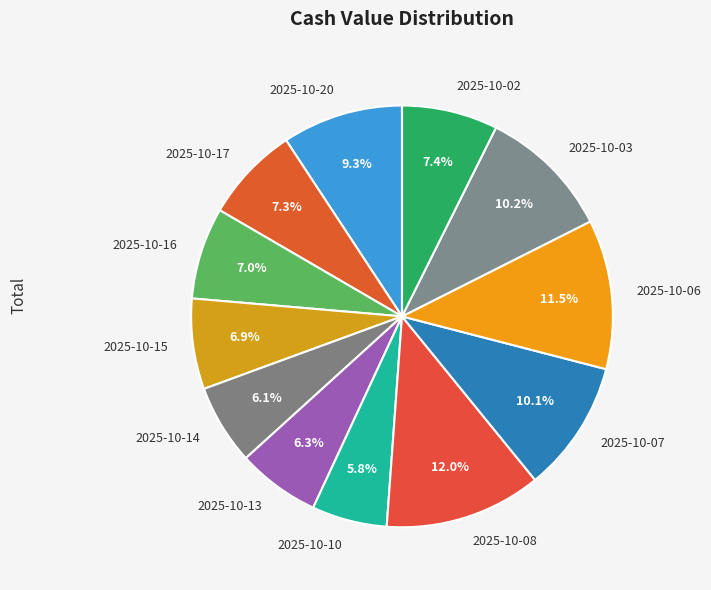

Count the number of slices in the pie.

12